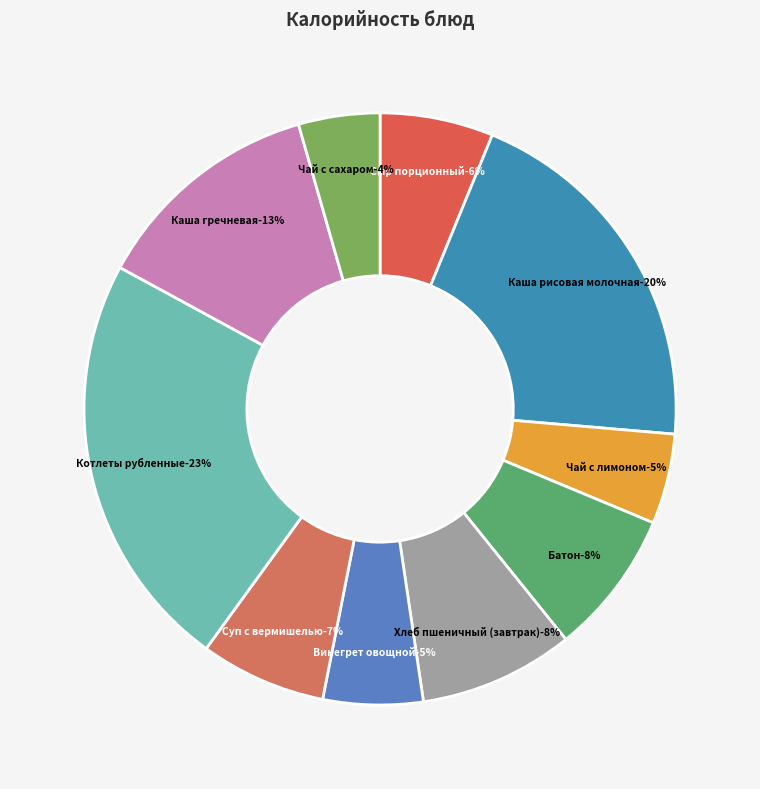

How many slices are in this pie chart?

10